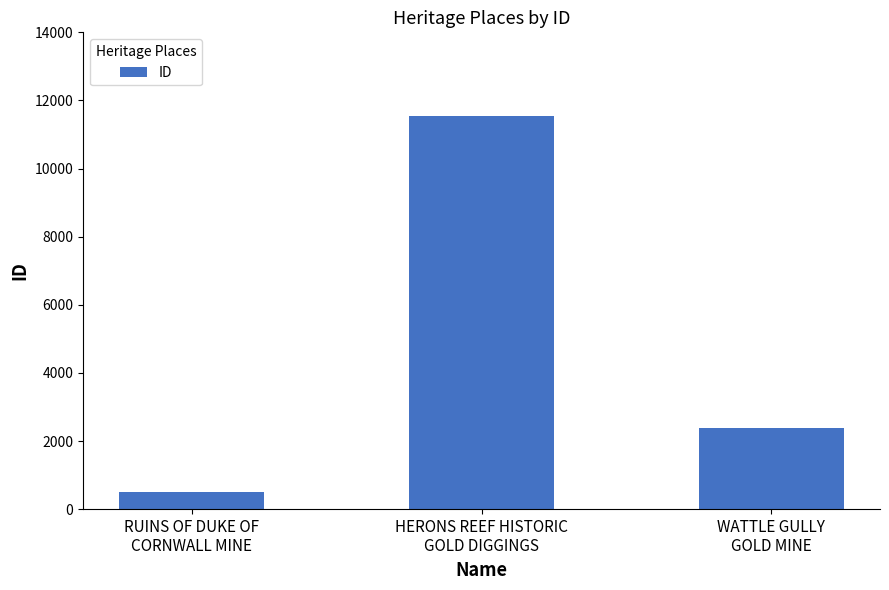

What is the average value?

4815